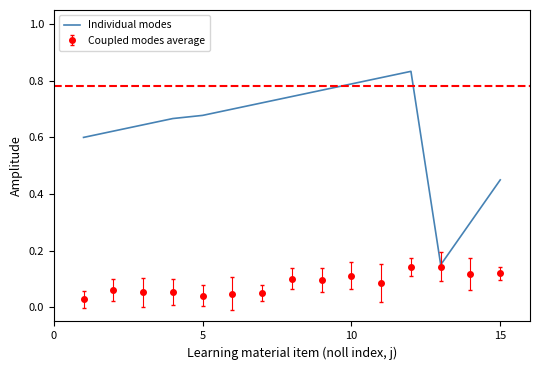

Which series has the largest range (max minus min)?

Individual modes